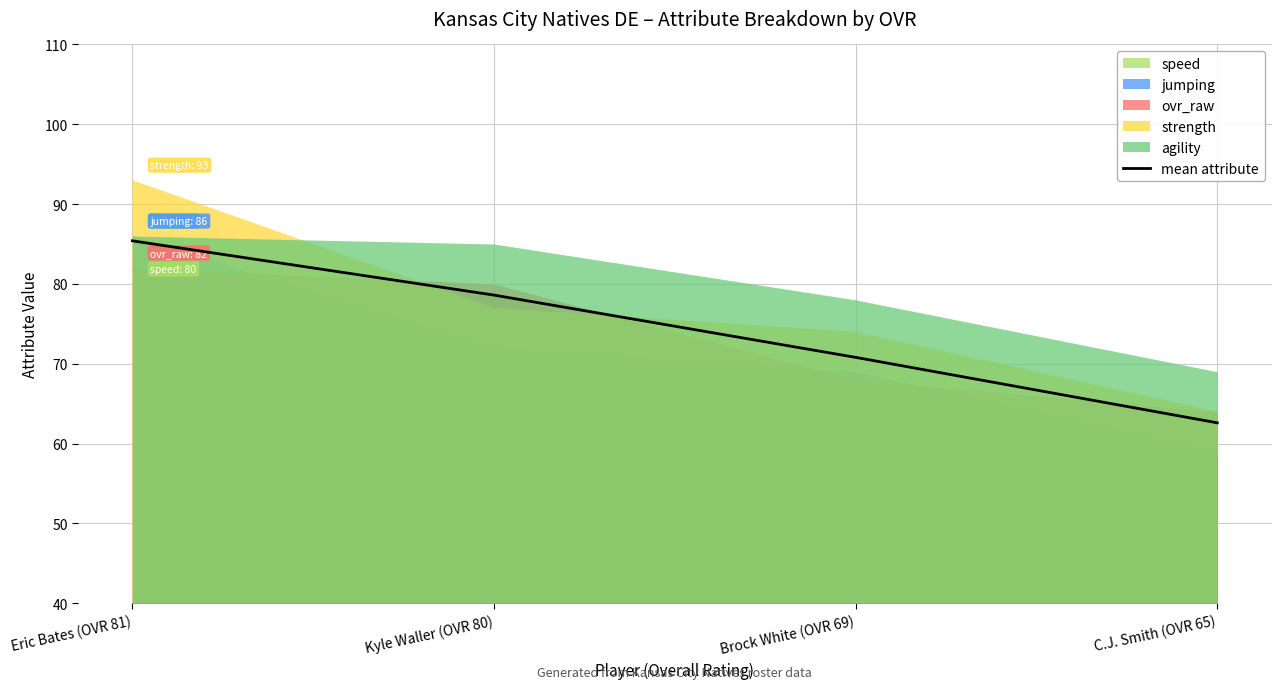

Which category has the lowest value across all series?

C.J. Smith (OVR 65)